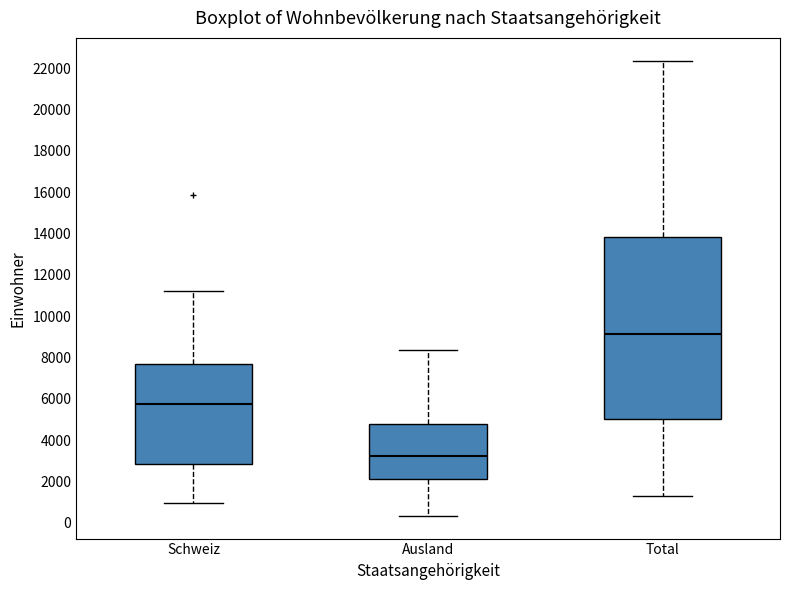

Which box's median line is the lowest?

Ausland